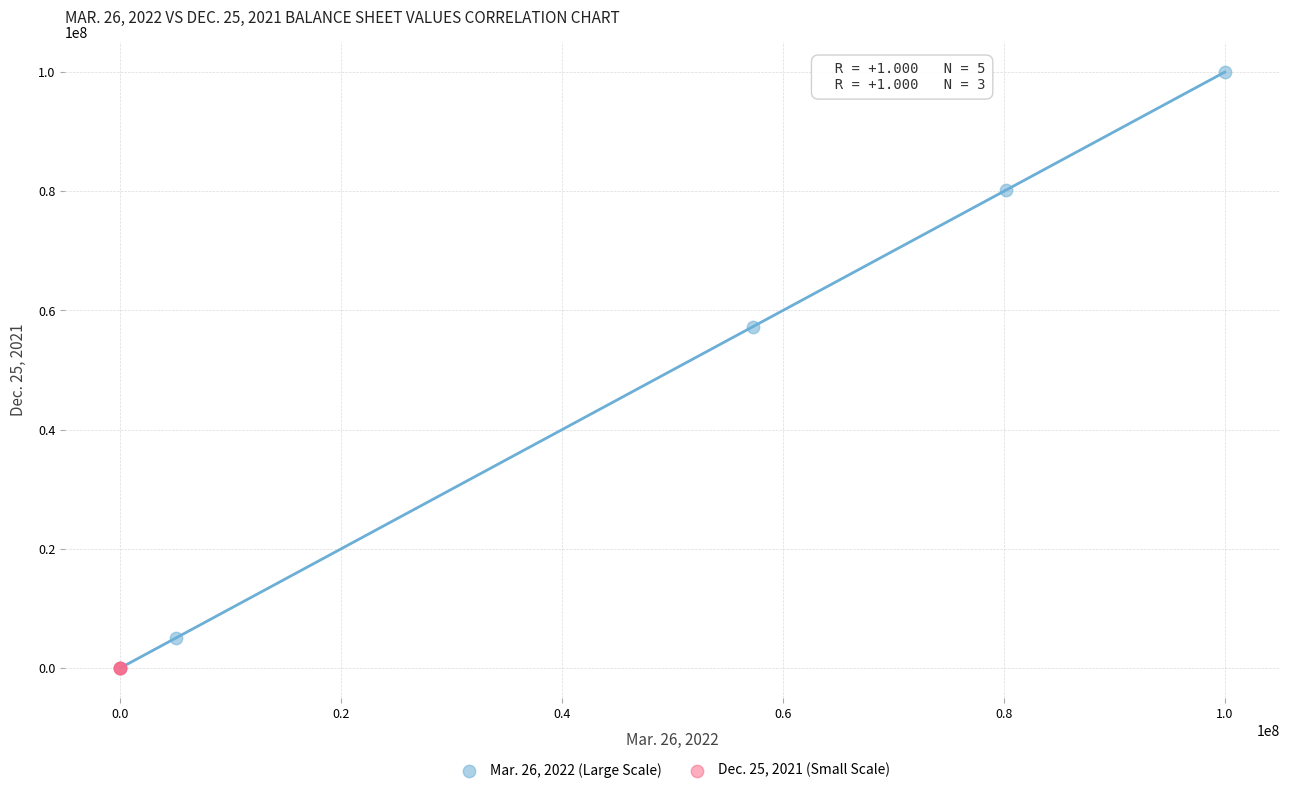

What are all the series names shown in the legend?

Mar. 26, 2022 (Large Scale), Dec. 25, 2021 (Small Scale)